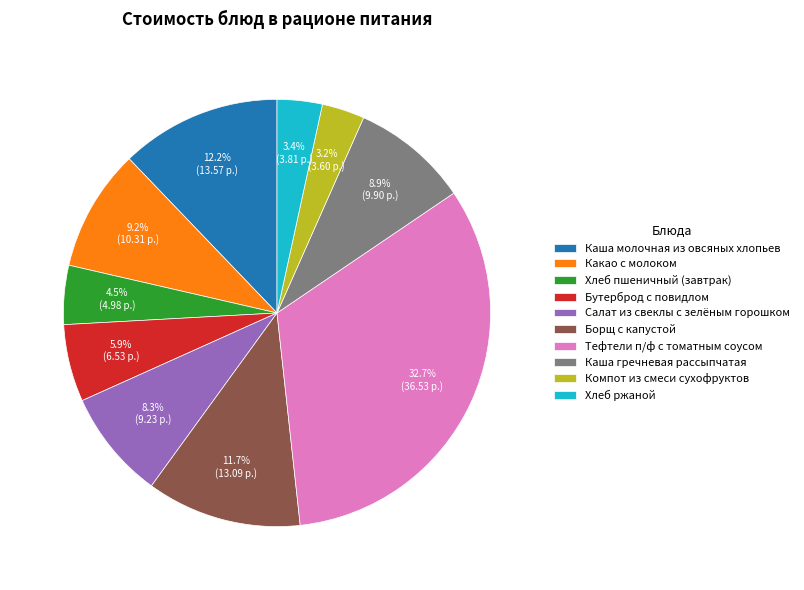

Do Салат из свеклы с зелёным горошком and Бутерброд с повидлом together represent more than half of the pie?

No